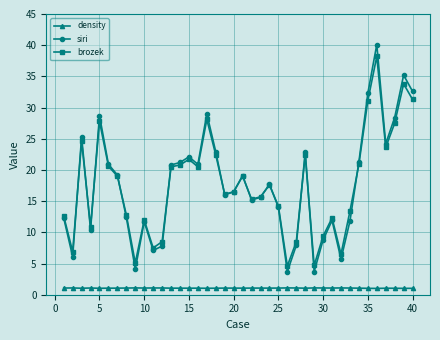

Rank the series by their maximum value, from highest to lowest.

siri, brozek, density